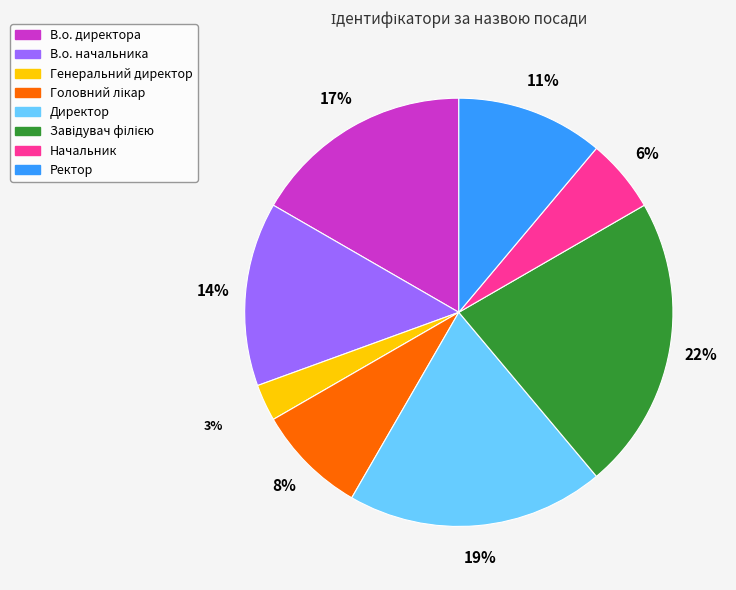

Is the sum of Ректор and В.о. директора greater than half?

No